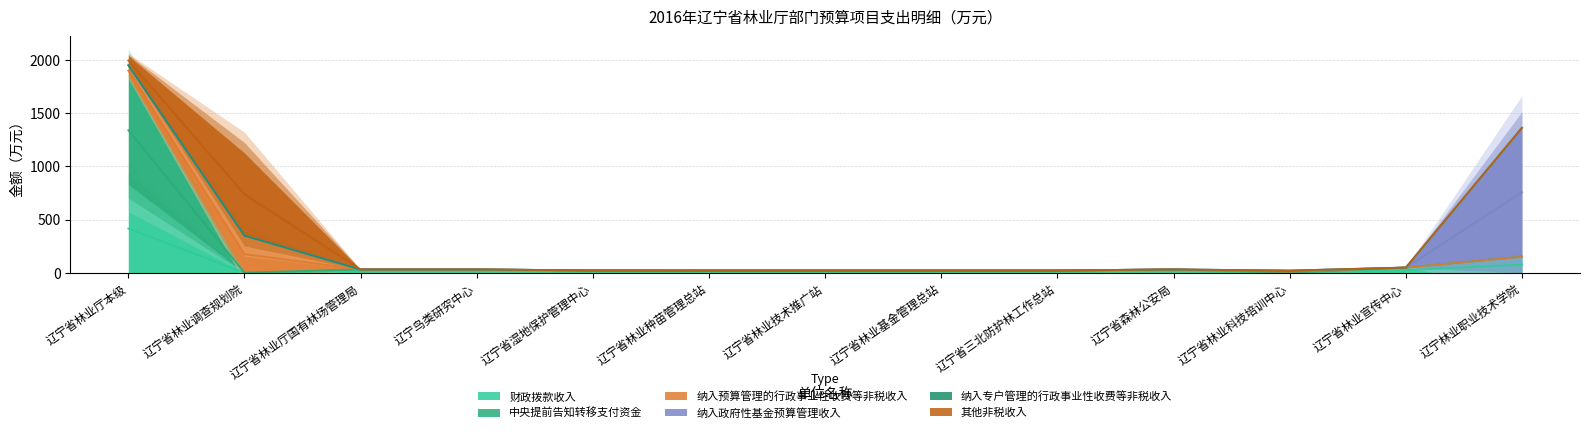

Reading left to right, transcribe all the data shown in this chart.

财政拨款收入: 829.1	0.0	30.0	30.0	20.4	20.0	20.0	20.0	20.0	30.0	0.0	47.6	150.0
中央提前告知转移支付资金: 1023.1	0.0	0.0	0.0	0.0	0.0	0.0	0.0	0.0	0.0	0.0	0.0	0.0
纳入预算管理的行政事业性收费等非税收入: 100.0	348.4	0.0	0.0	0.0	0.0	0.0	0.0	0.0	0.0	18.5	0.0	0.0
纳入政府性基金预算管理收入: 0.0	0.0	0.0	0.0	0.0	0.0	0.0	0.0	0.0	0.0	0.0	0.0	1213.3
纳入专户管理的行政事业性收费等非税收入: 0.0	0.0	0.0	0.0	0.0	0.0	0.0	0.0	0.0	0.0	0.0	0.0	0.0
其他非税收入: 89.7	778.5	0.0	0.0	0.0	0.0	0.0	0.0	0.0	0.0	0.3	0.0	0.0